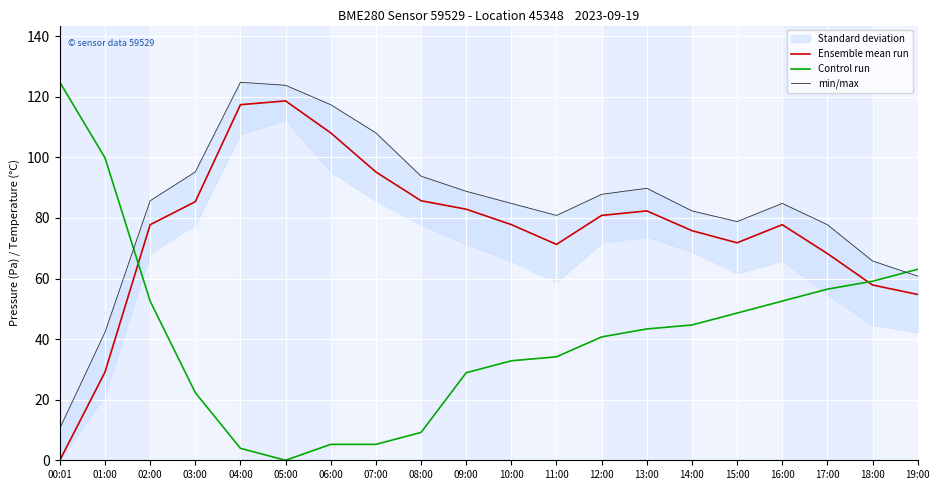

What is the label of the 15th point from the right?

05:00